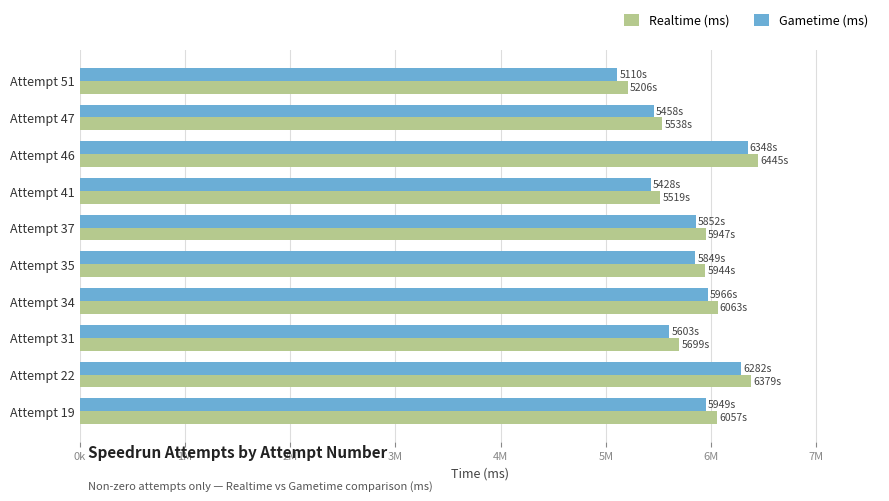

What are all the series names shown in the legend?

Realtime (ms), Gametime (ms)